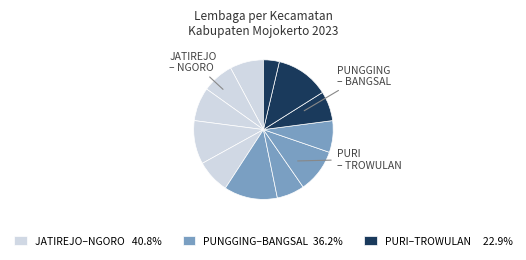

How many slices are in this pie chart?

12